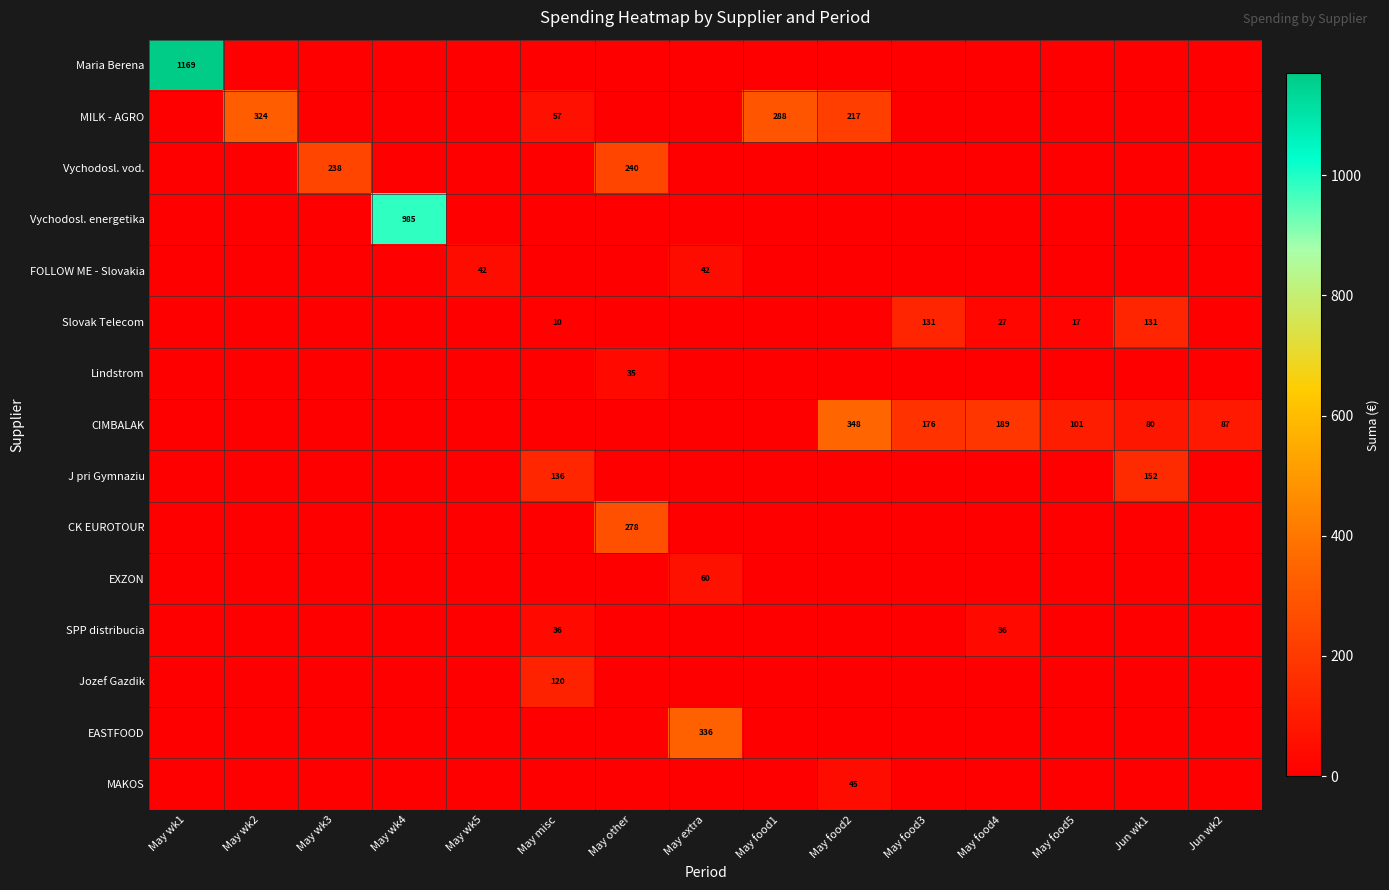

What is the total value across all series at May wk2?

324.2